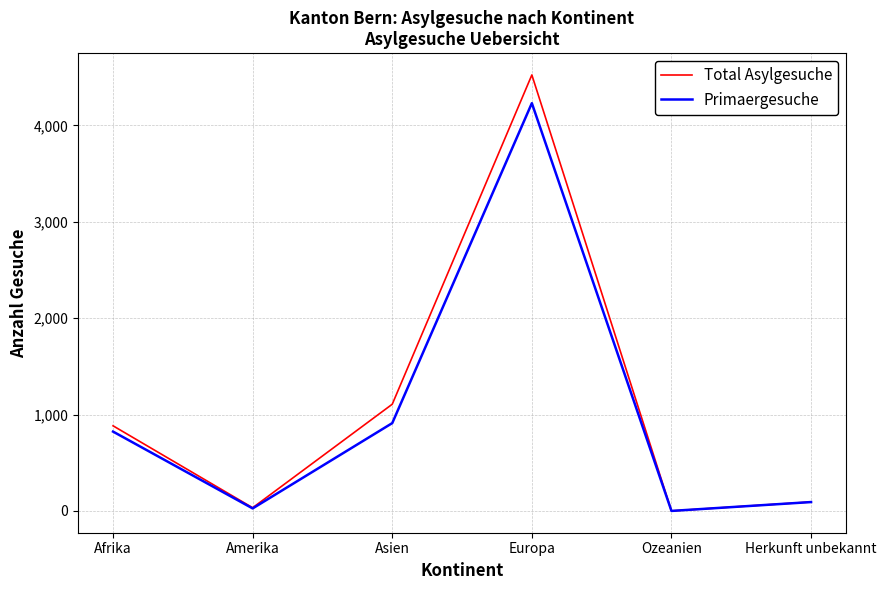

At which label is Total Asylgesuche closest to 2261?

Asien